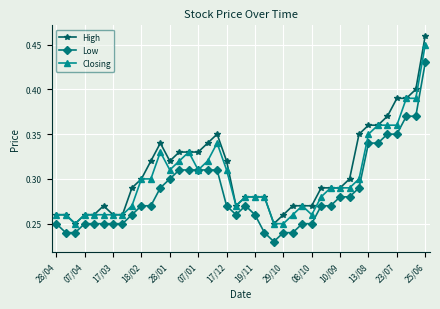

Rank the series by their average value, from lowest to highest.

Low, Closing, High